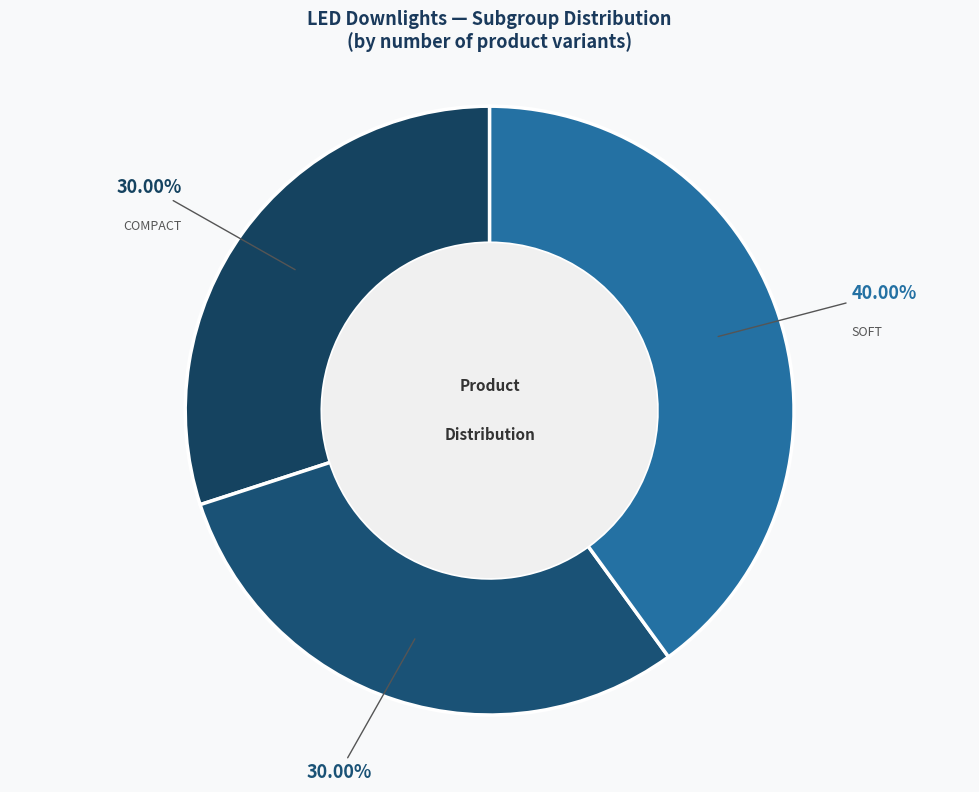

To the nearest percent, what is the average slice percentage?

33%